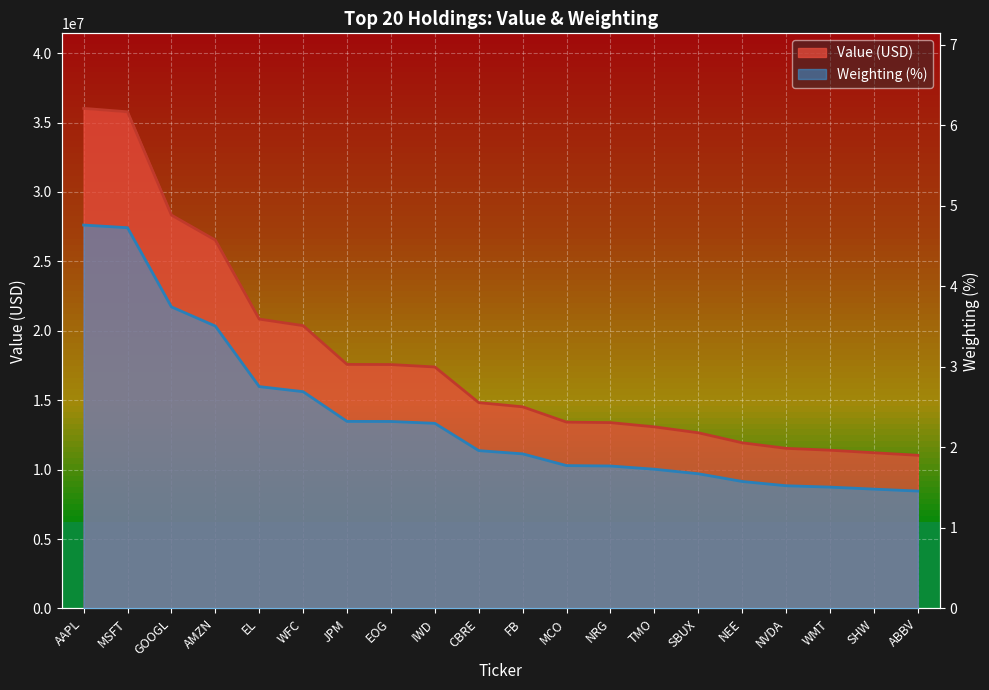

What is the greatest value displayed?

36025000